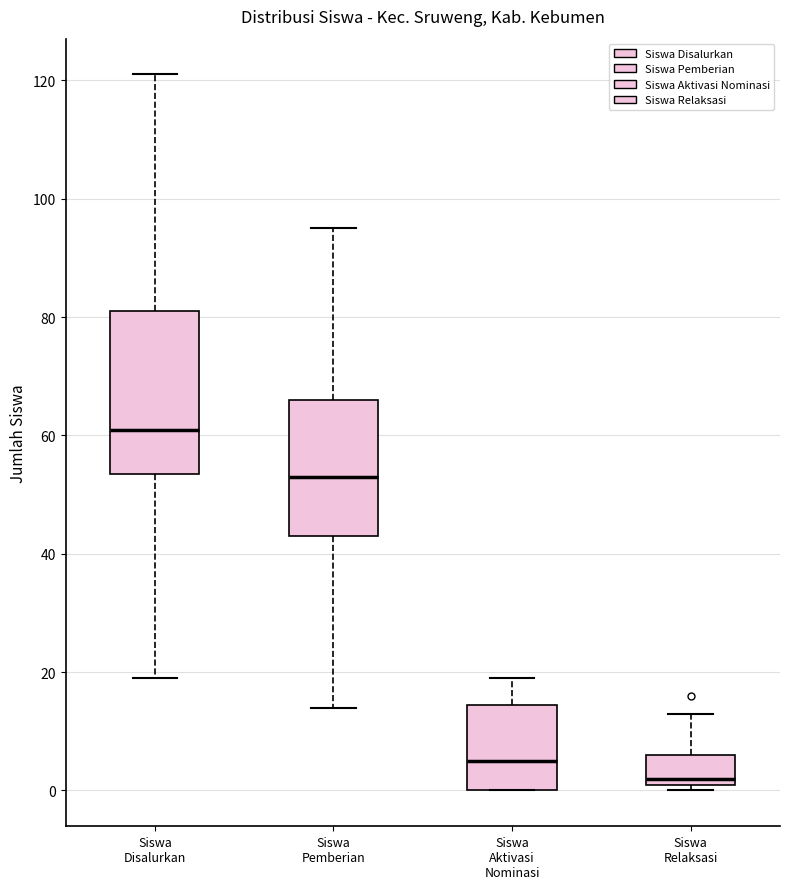

Which box's median line is the lowest?

Siswa Relaksasi